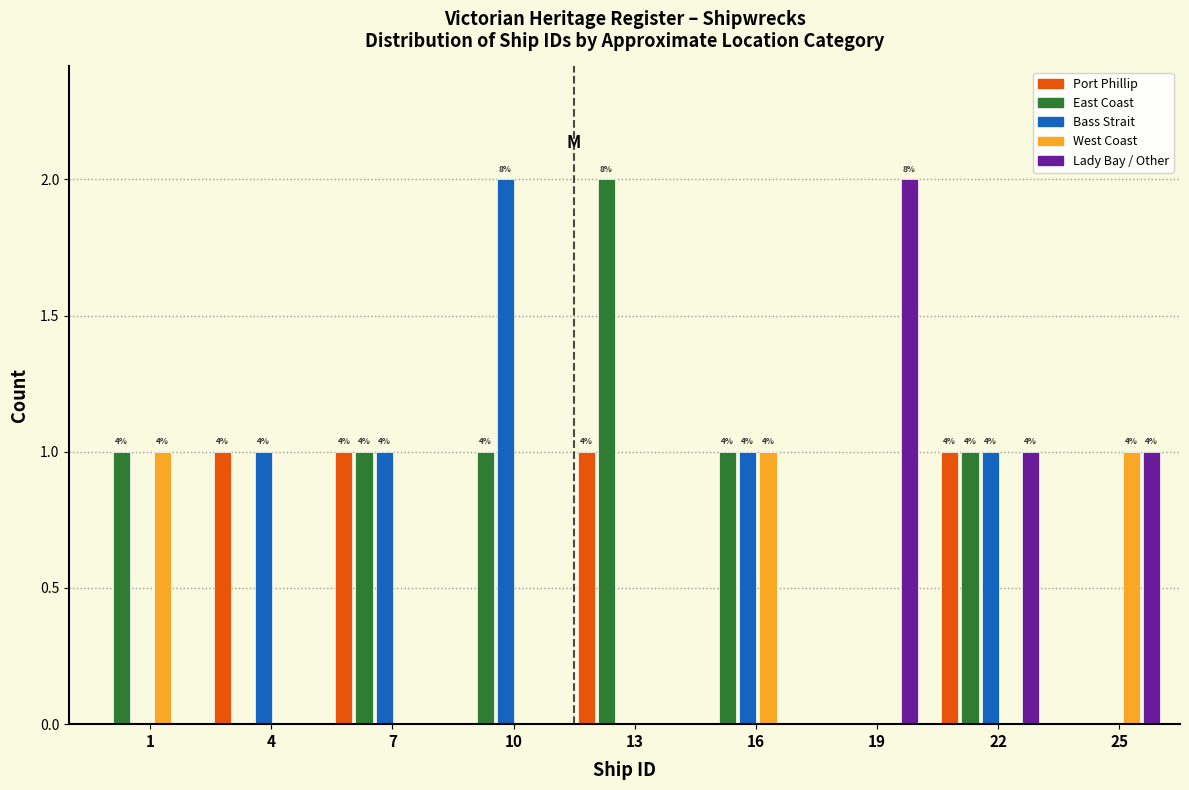

True or false: East Coast has a value of 0 at 22.

False